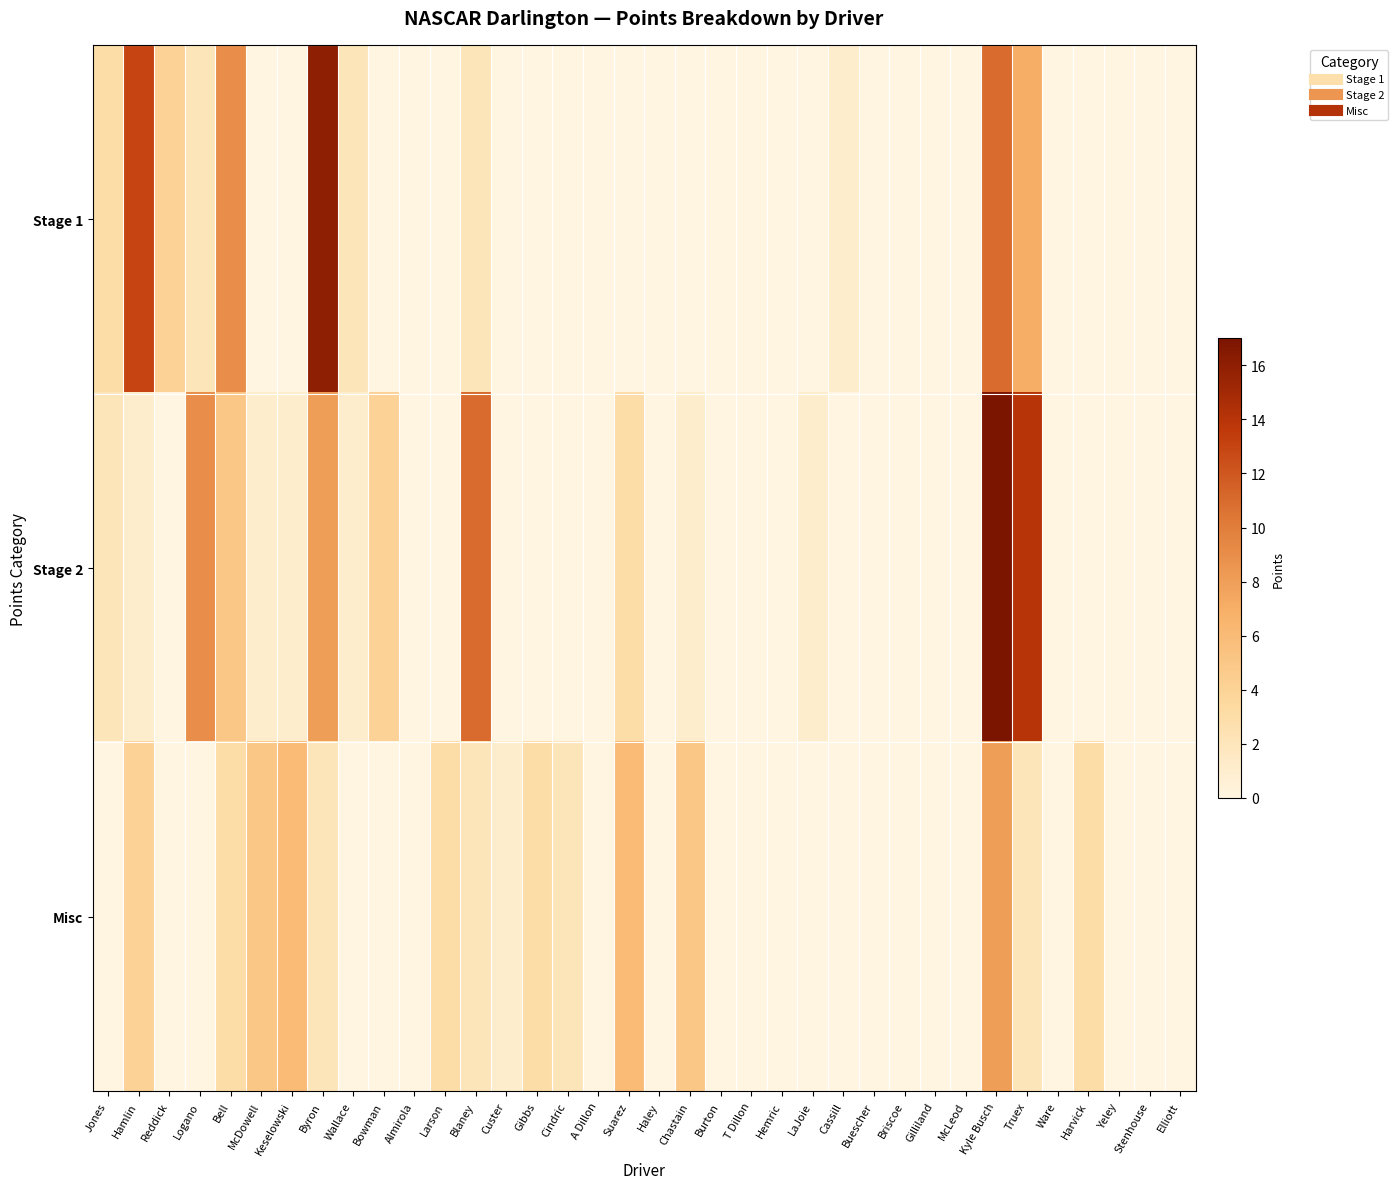

Rank the series at Hemric from highest to lowest value.

Stage 1, Stage 2, Misc